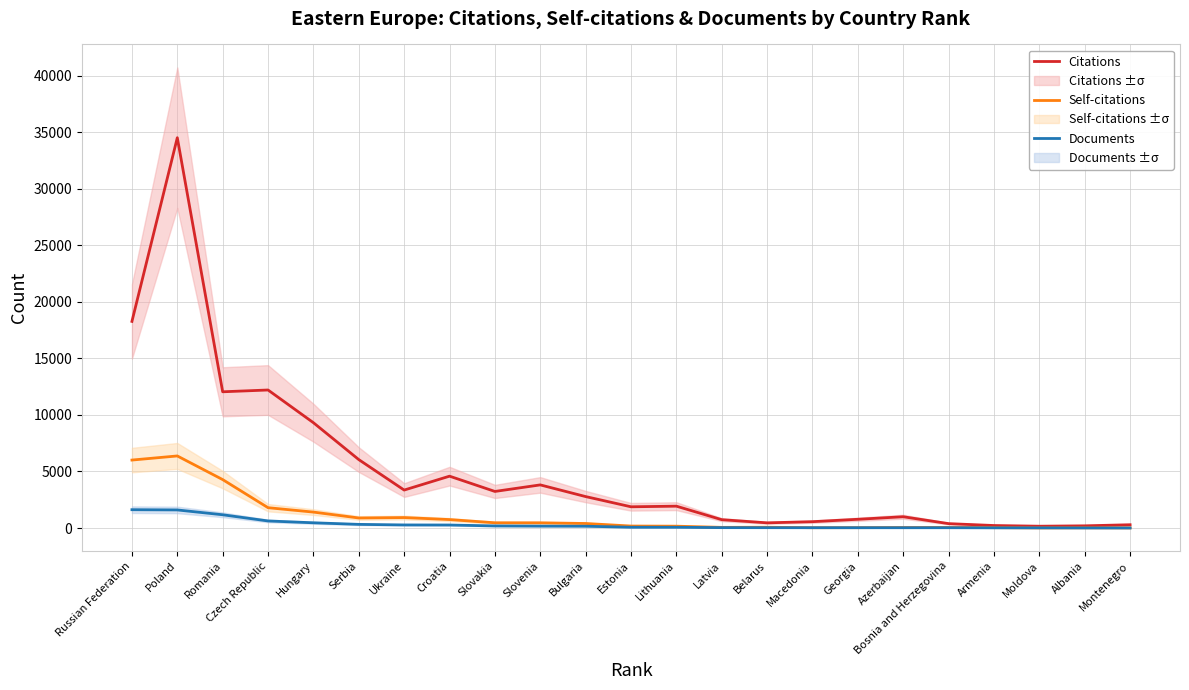

In Citations, how many points are higher than both neighbors (excluding endpoints)?

6